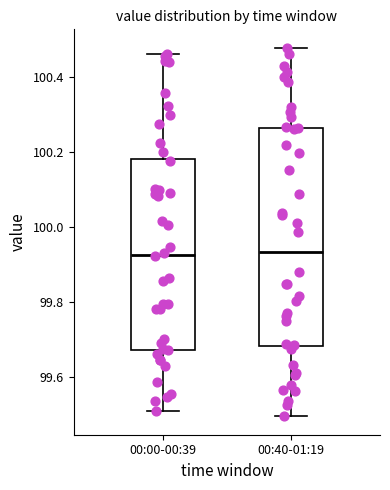

Where does the median line of the box for 00:00-00:39 sit on the y-axis? The values are not printed on the chart, so give them approximately, as read against the axis.

99.92